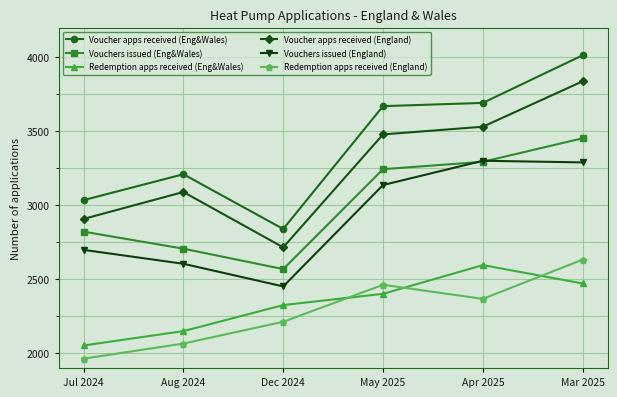

Which category has the highest value across all series?

Mar 2025